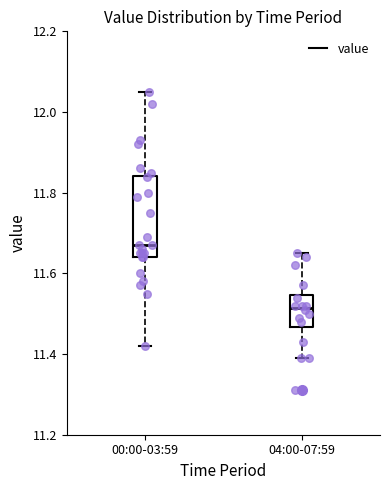

Where does the upper whisker of the box for 00:00-03:59 end on the y-axis? The values are not printed on the chart, so give them approximately, as read against the axis.

12.06